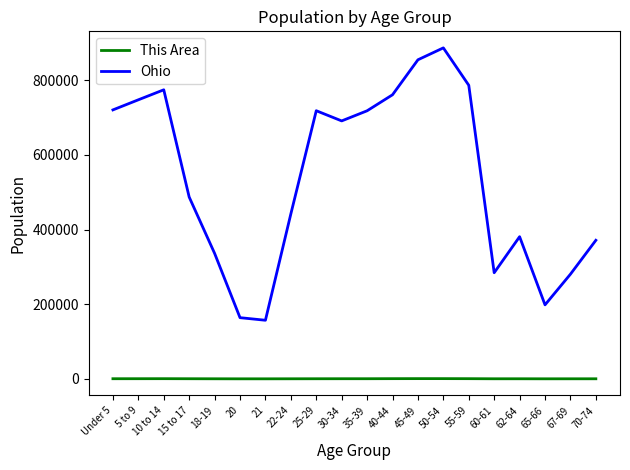

Which series has the largest total across all categories?

Ohio